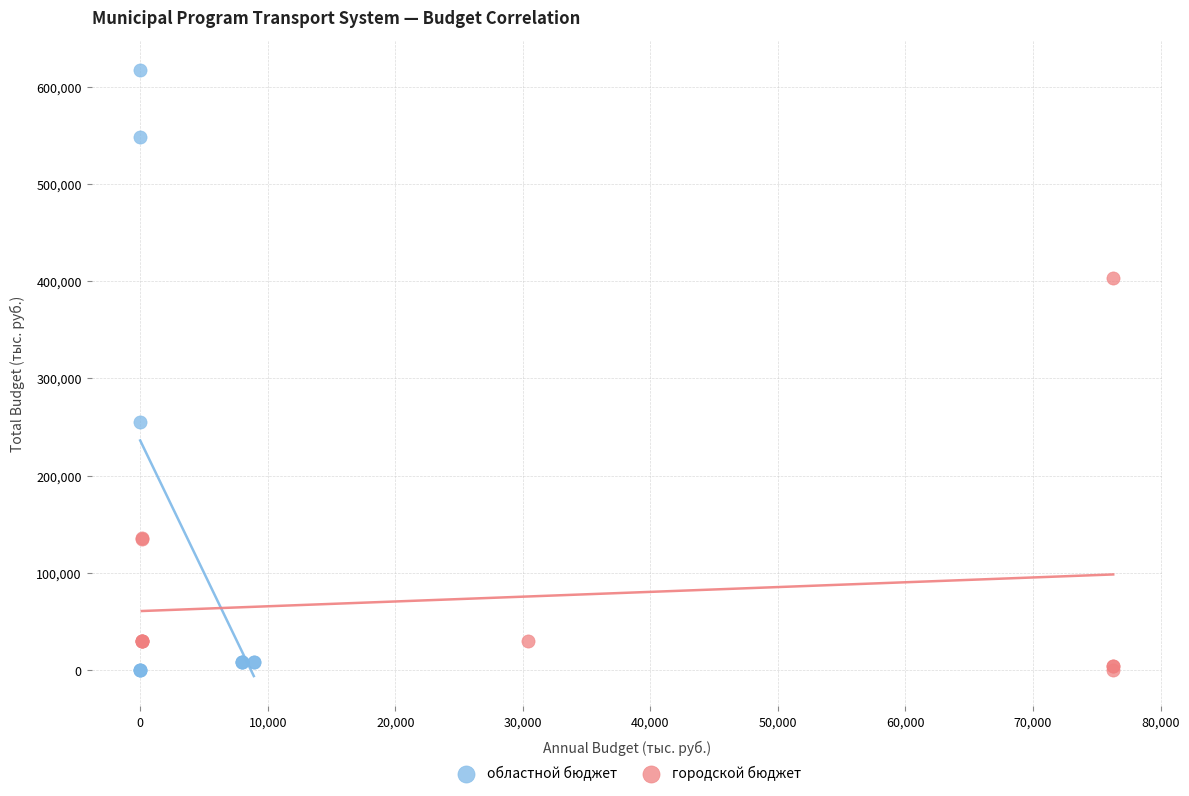

Which series reaches the maximum Y coordinate?

областной бюджет